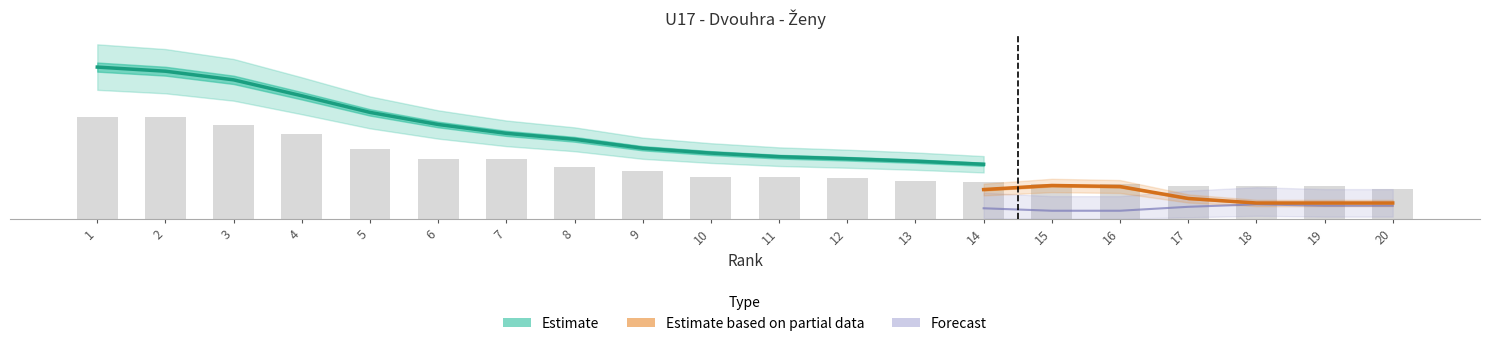

What is the value of the Estimate based on partial data bar at the 19th from the left?

280